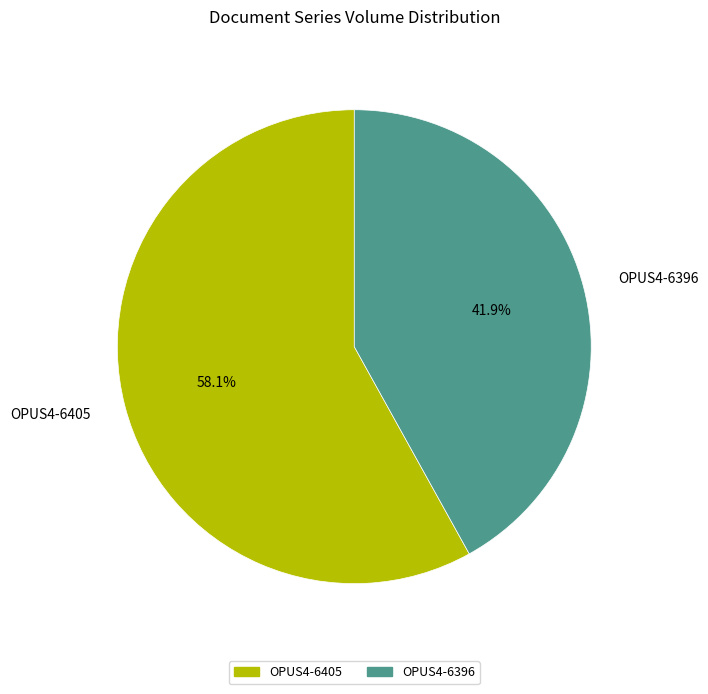

Between OPUS4-6405 and OPUS4-6396, which is larger?

OPUS4-6405